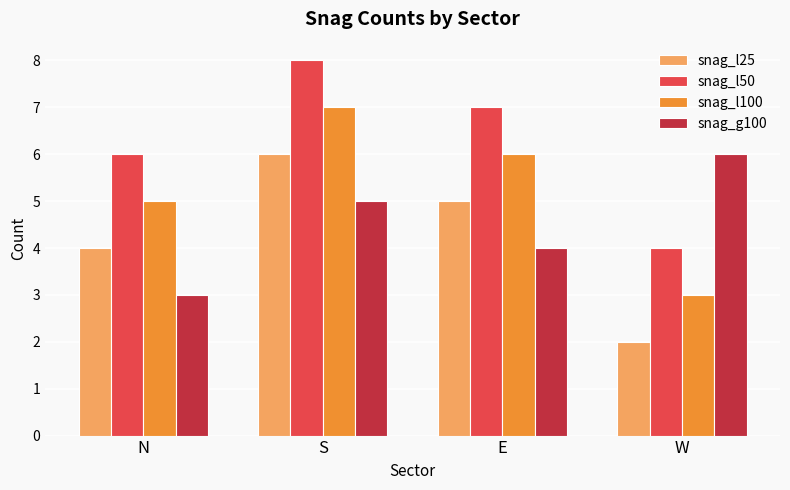

Rank the categories by snag_l100 value from lowest to highest.

W, N, E, S